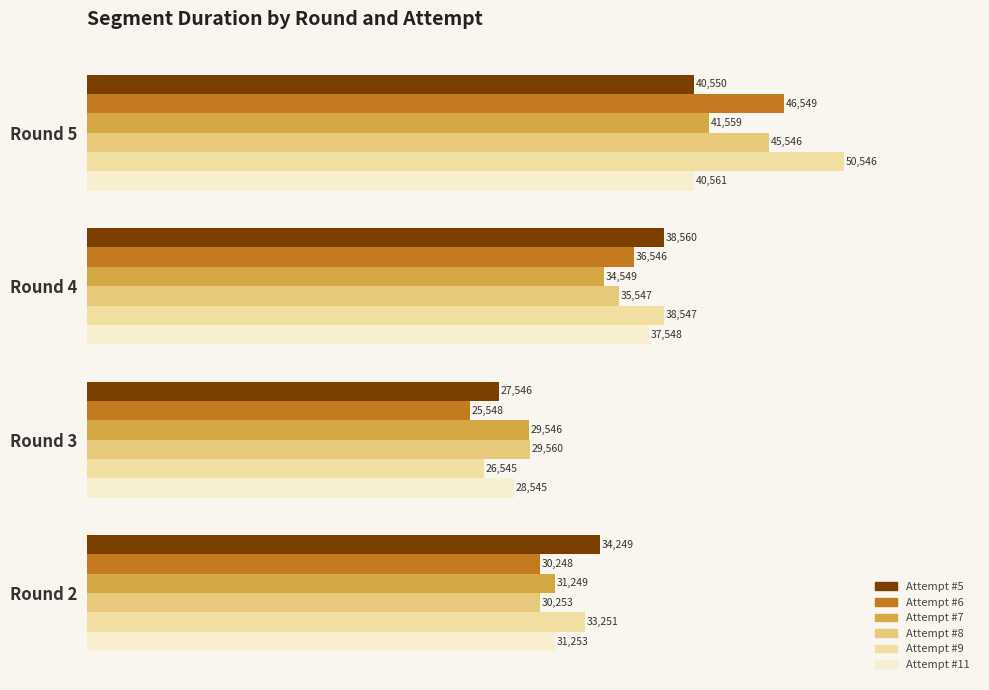

Rank the series by their maximum value, from lowest to highest.

Attempt #5, Attempt #11, Attempt #7, Attempt #8, Attempt #6, Attempt #9